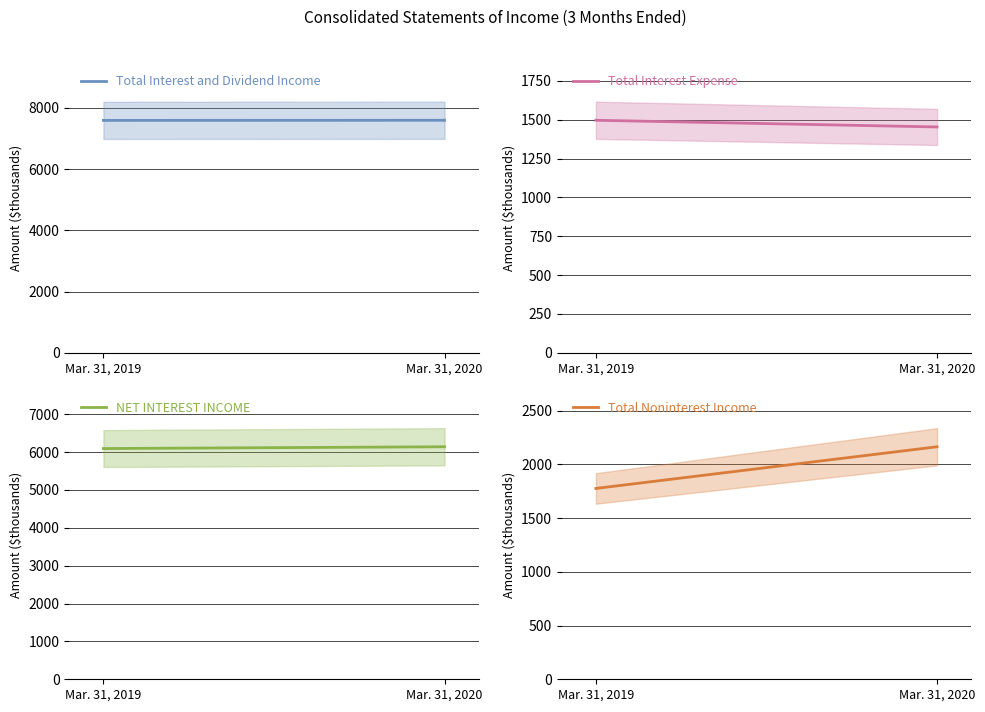

Count the Total Interest and Dividend Income values in the range 7591 to 7595.

2